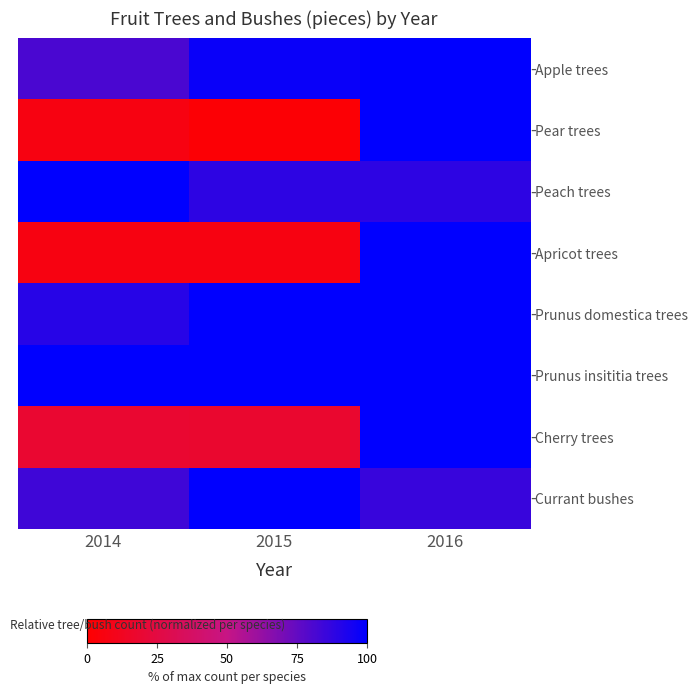

Reading left to right, extract all data points from this chart.

Apple trees: 2014=80.9	2015=97.4	2016=100.0
Pear trees: 2014=6.8	2015=2.3	2016=100.0
Peach trees: 2014=100.0	2015=88.6	2016=88.6
Apricot trees: 2014=7.0	2015=7.0	2016=100.0
Prunus domestica trees: 2014=89.9	2015=100.0	2016=100.0
Prunus insititia trees: 2014=100.0	2015=100.0	2016=100.0
Cherry trees: 2014=18.4	2015=18.1	2016=100.0
Currant bushes: 2014=83.7	2015=100.0	2016=85.7